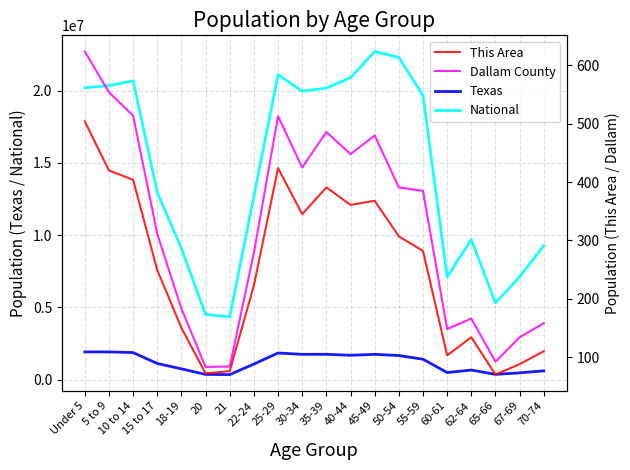

Where is the first local maximum for This Area?

25-29